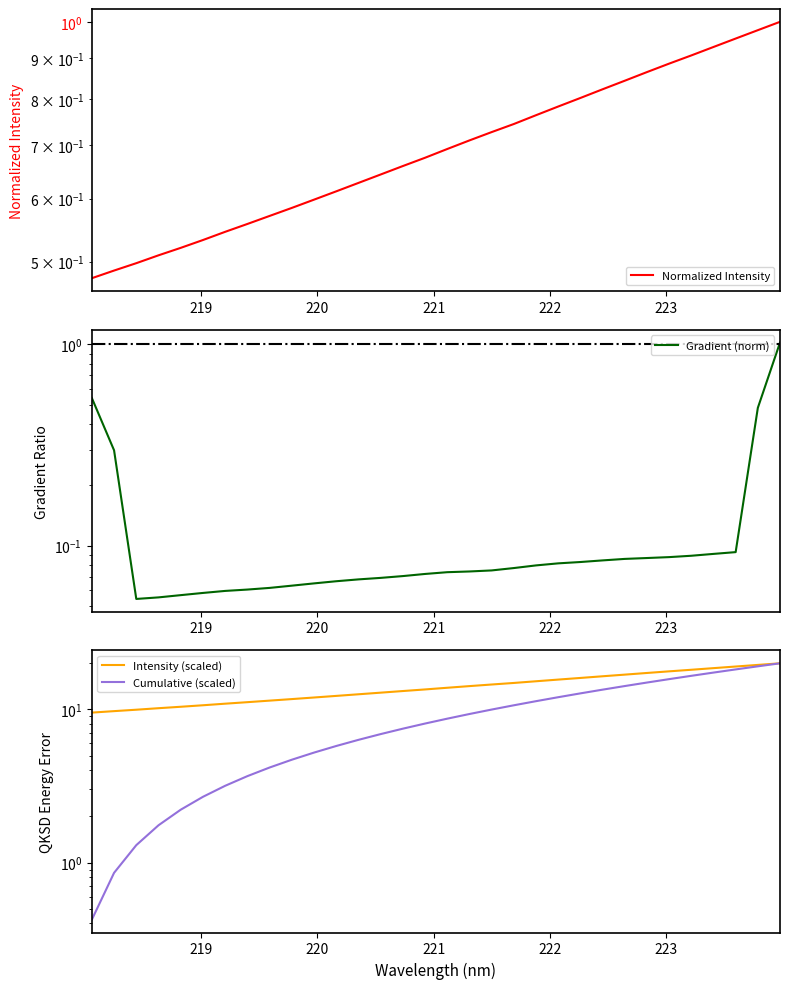

What is the lowest value of the Gradient (norm) series?

0.1